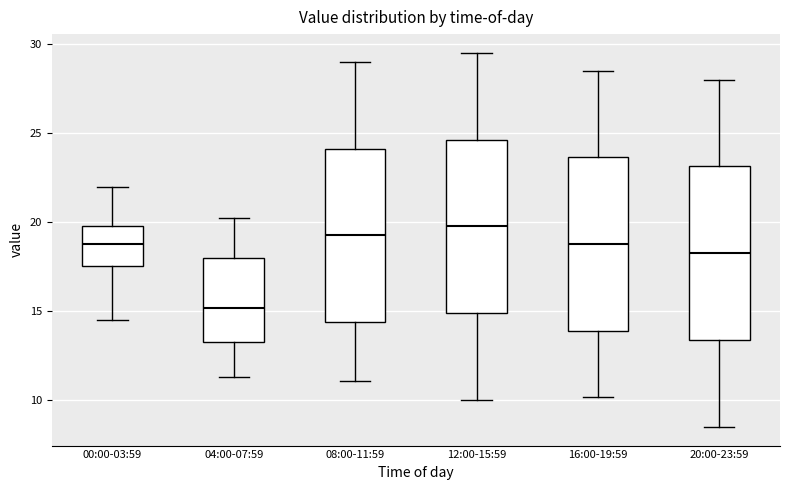

Reading left to right, transcribe this box plot: for each box, give where its median line is, the range the box spans, and where its two whiskers end, as read against the y-axis. The values are not printed on the chart, so give them approximately, as read against the axis.

00:00-03:59: median 19.0, box 17.5 to 20.0, whiskers 14.5 to 22.0
04:00-07:59: median 15.0, box 13.5 to 18.0, whiskers 11.5 to 20.0
08:00-11:59: median 19.5, box 14.5 to 24.0, whiskers 11.0 to 29.0
12:00-15:59: median 20.0, box 15.0 to 24.5, whiskers 10.0 to 29.5
16:00-19:59: median 19.0, box 14.0 to 23.5, whiskers 10.0 to 28.5
20:00-23:59: median 18.5, box 13.5 to 23.0, whiskers 8.5 to 28.0